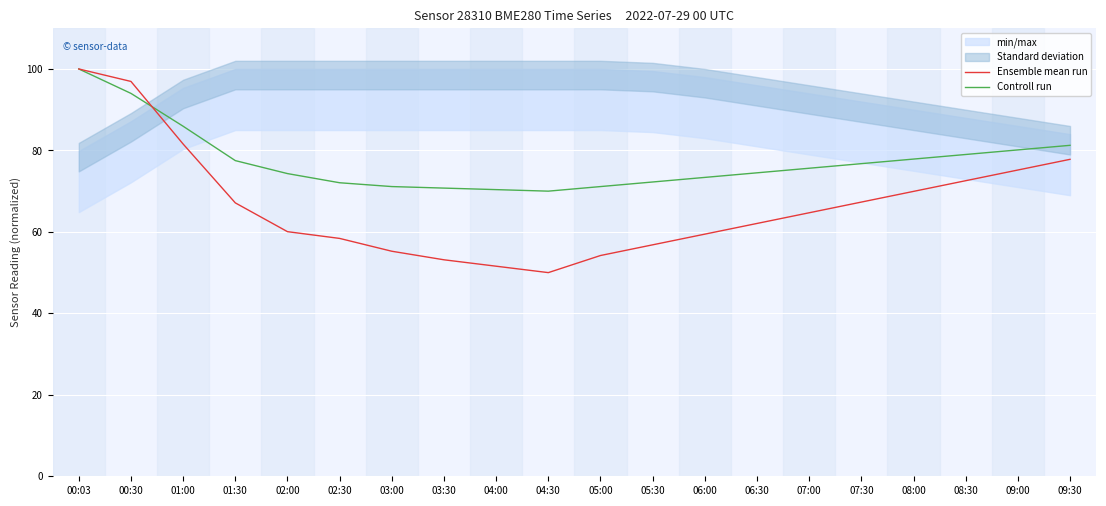

How many values in the Controll run series are below 75?

10